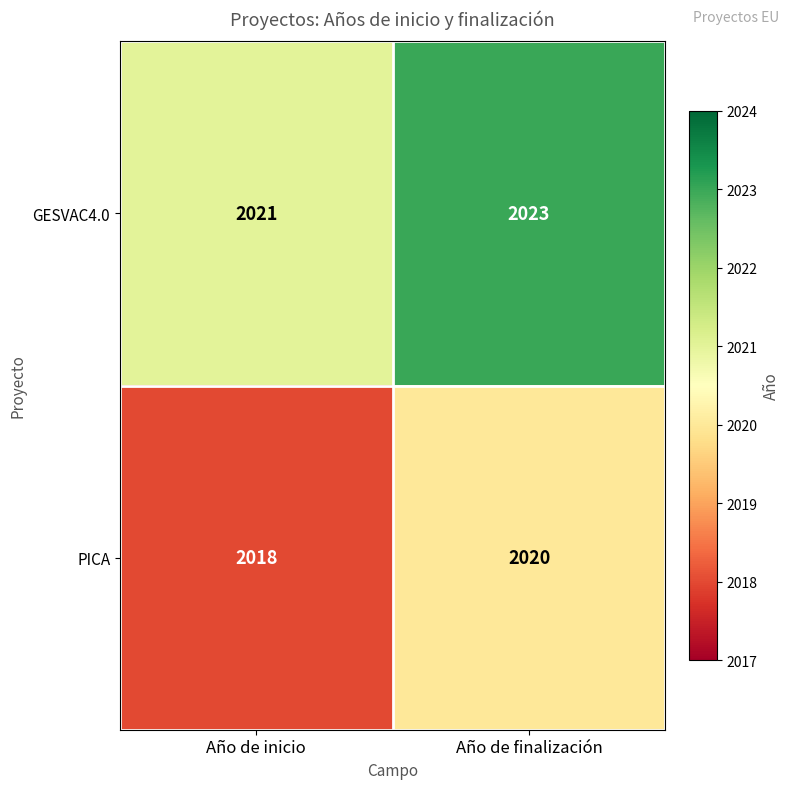

Which series has the largest total across all categories?

GESVAC4.0